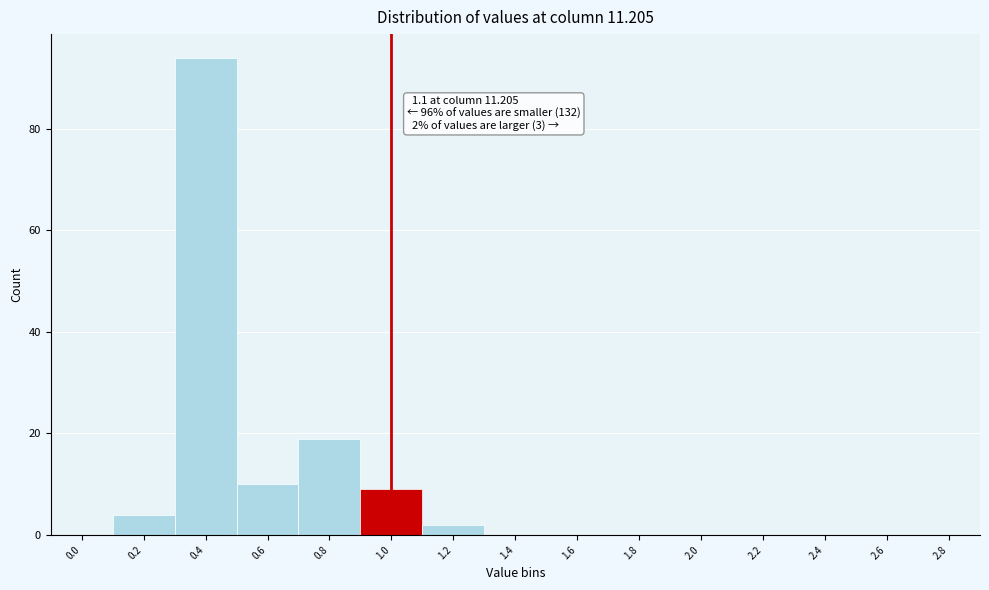

Reading left to right, list all the values displayed in this chart.

0.0=0	0.2=4	0.4=94	0.6=10	0.8=19	1.0=9	1.2=2	1.4=0	1.6=0	1.8=0	2.0=0	2.2=0	2.4=0	2.6=0	2.8=0